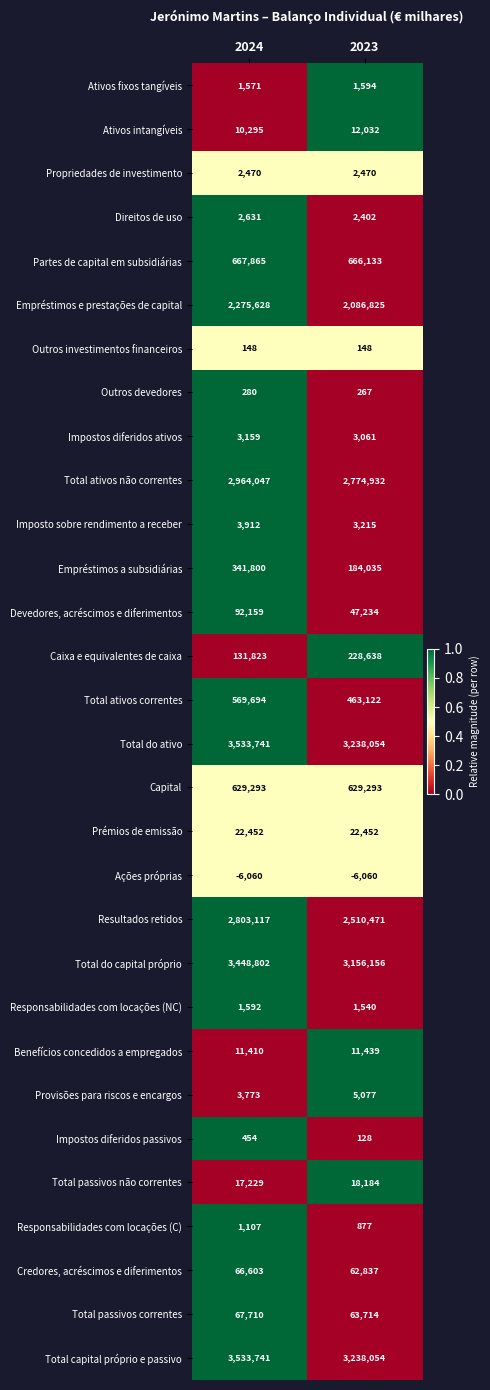

How many series are shown in this chart?

30